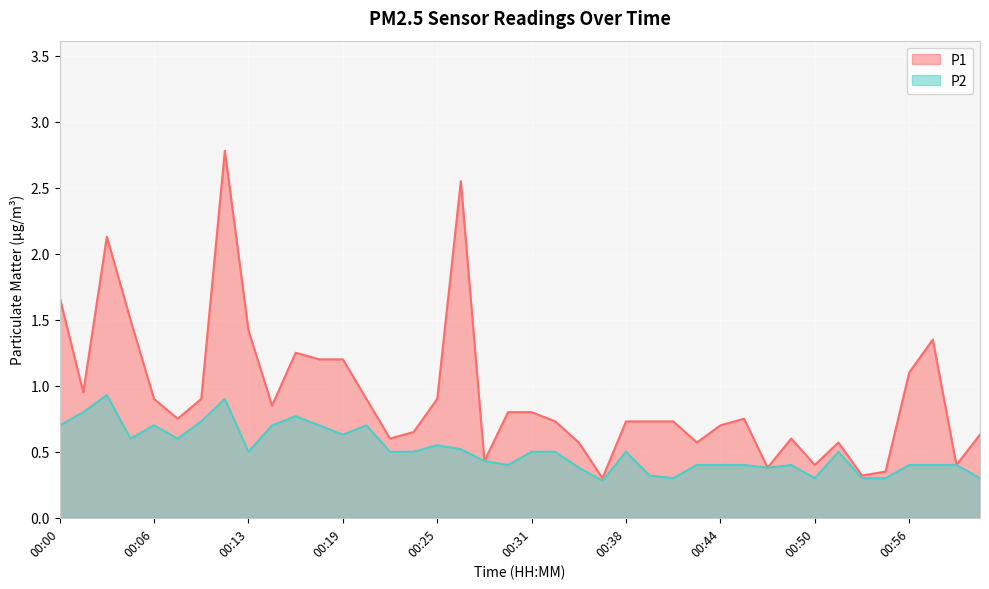

What is the sum of all P2 values?

20.5